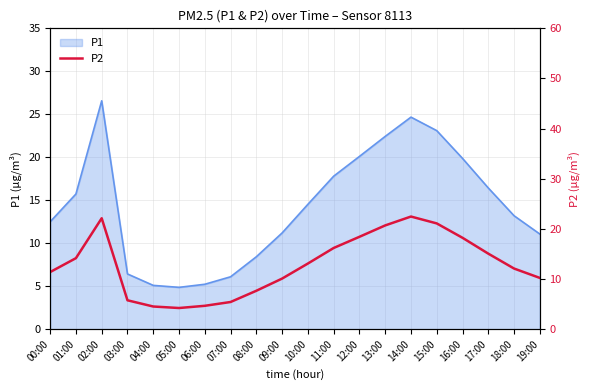

The value at 15:00 is 21.1. True or false?

True